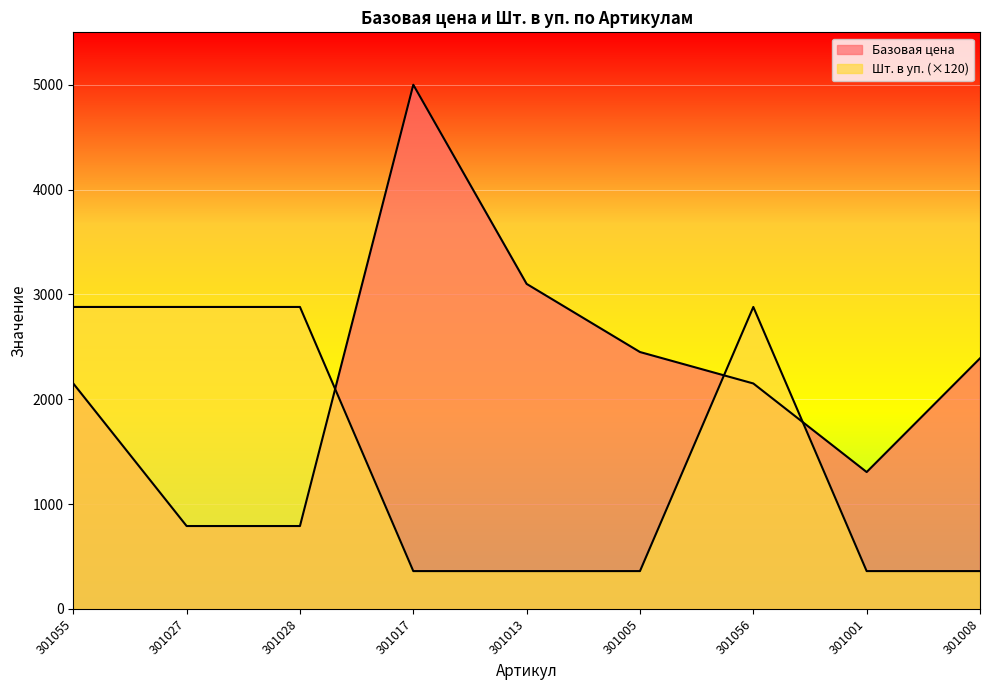

In Базовая цена, how many points are lower than both neighbors (excluding endpoints)?

1